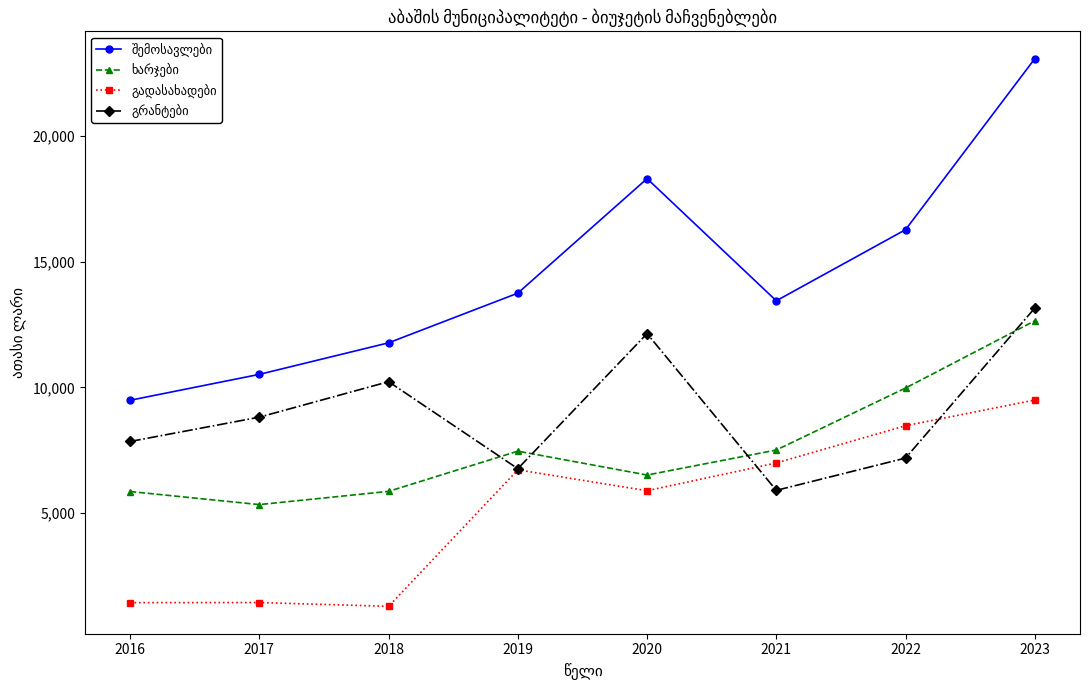

At how many categories does at least one series exceed 2977?

8